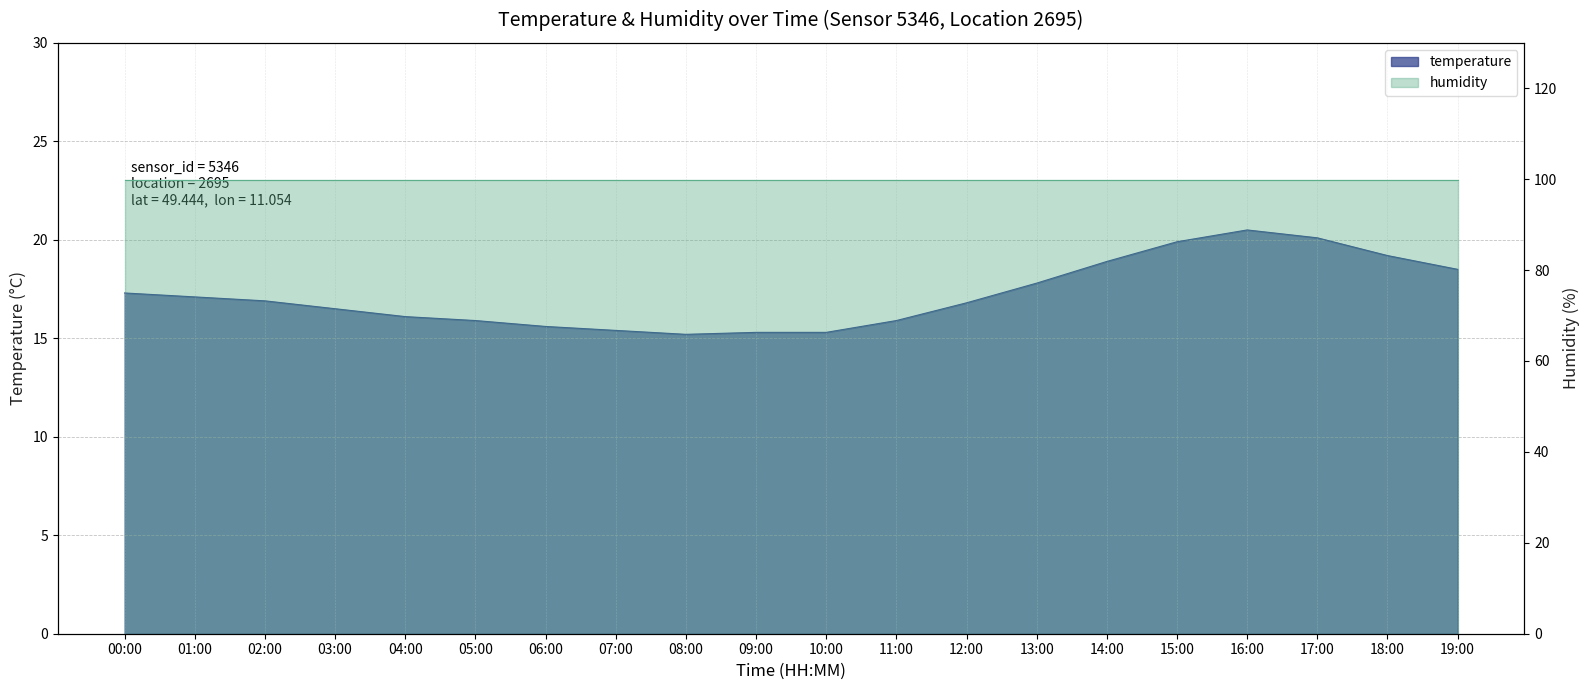

Which label corresponds to the largest value in the chart?

16:00